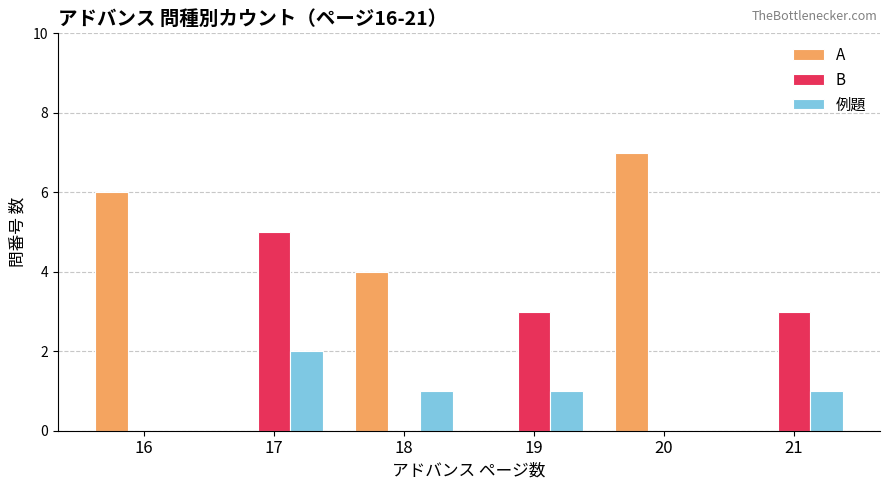

Which series has the largest total across all categories?

A